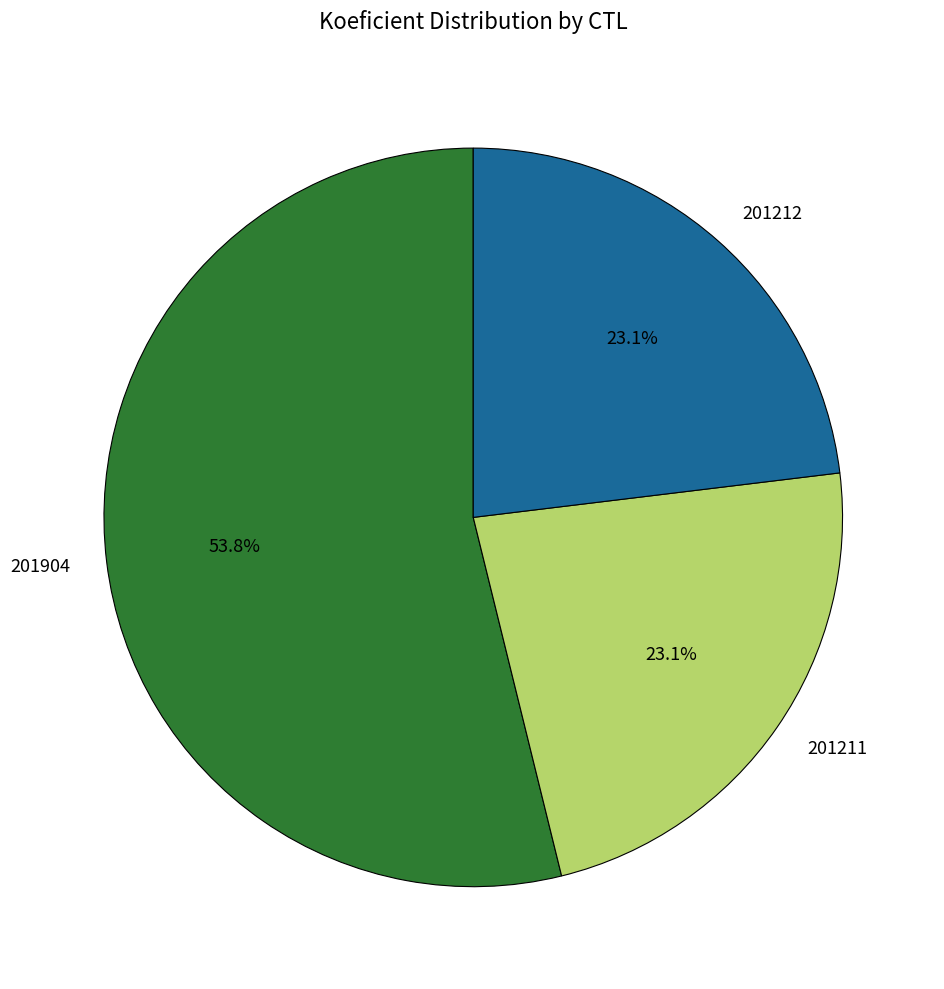

Does 201904 represent more than half of the total?

Yes